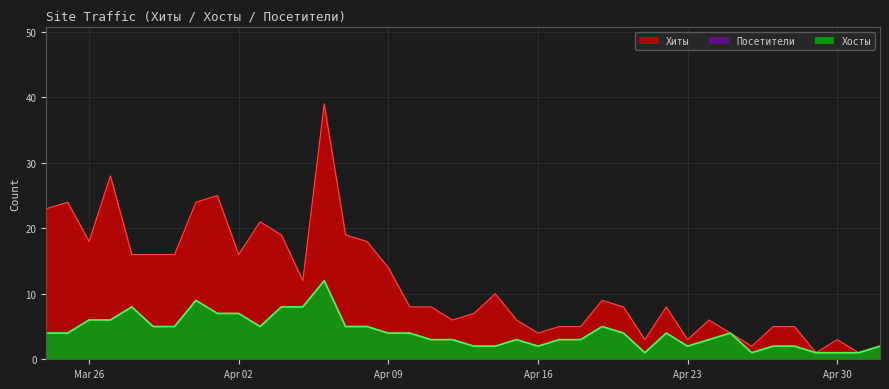

What is the sum of the Посетители values at 2024-04-07 and 2024-04-10?

9